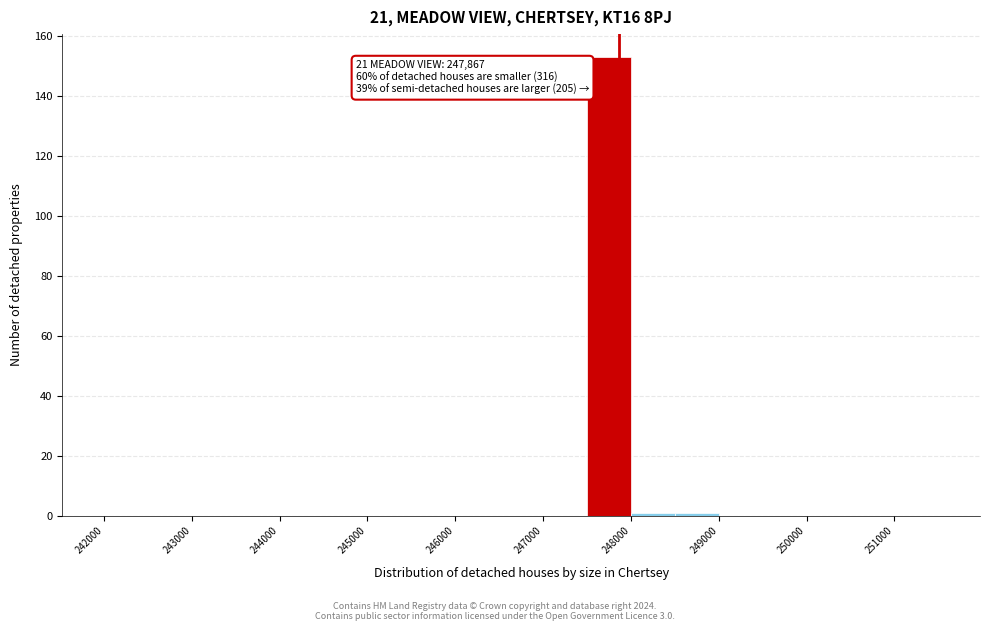

Over which range of the x-axis is the bar tallest?

247500 to 248000